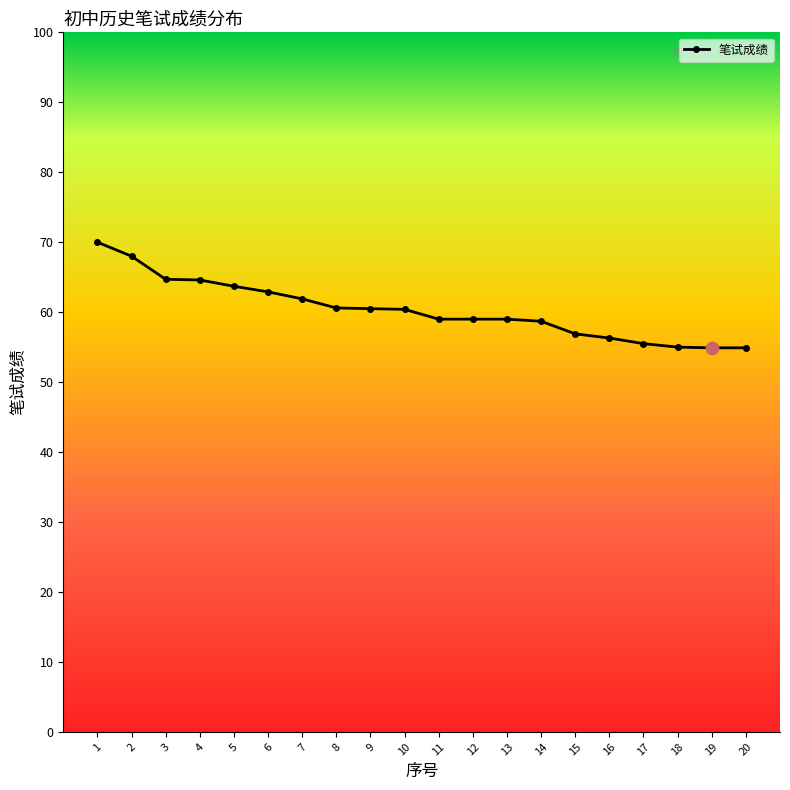

What is the ratio of the value at 15 to the value at 12?

1.0